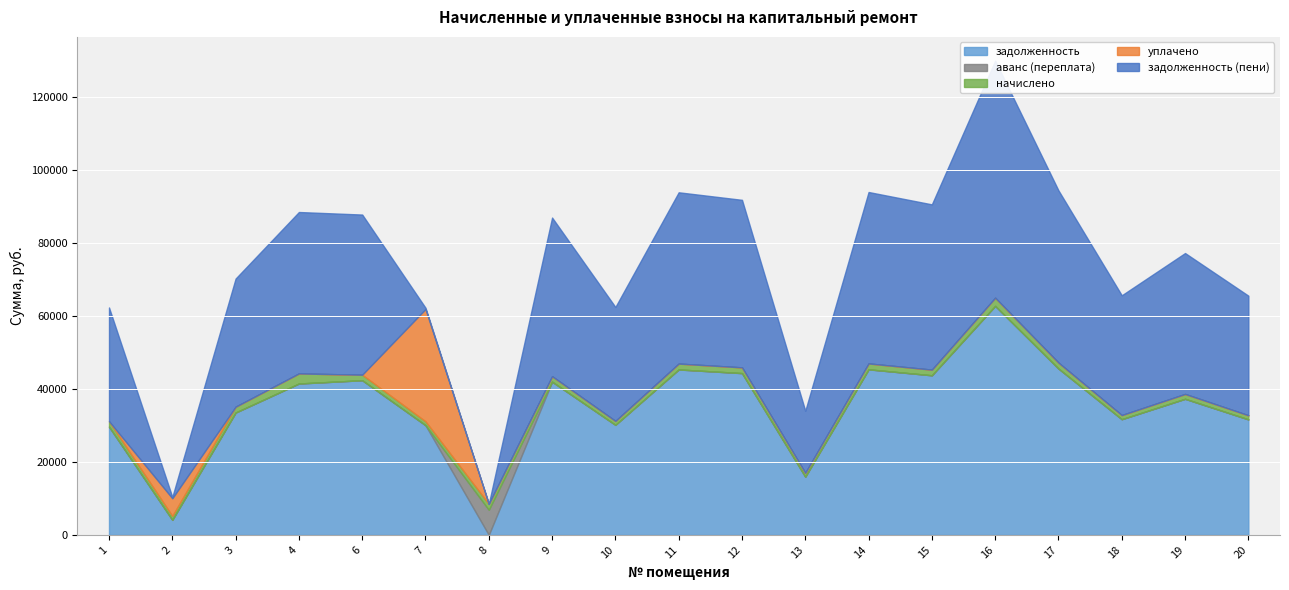

Is it true that задолженность equals 41489.4 at 4?

True